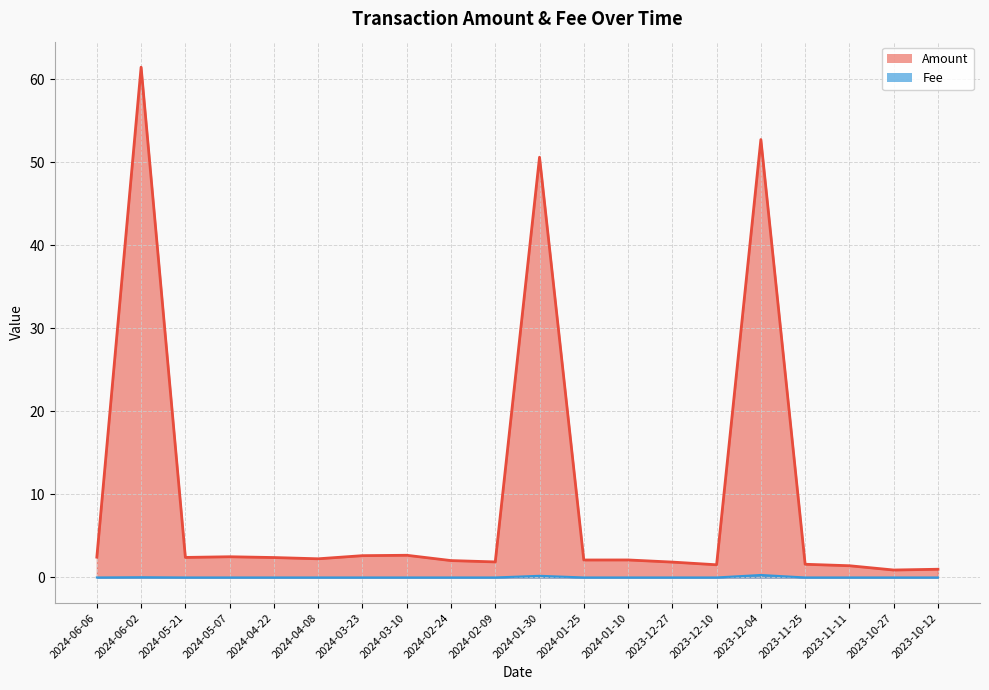

What is the difference between the maximum and minimum values in the Fee series?

0.3